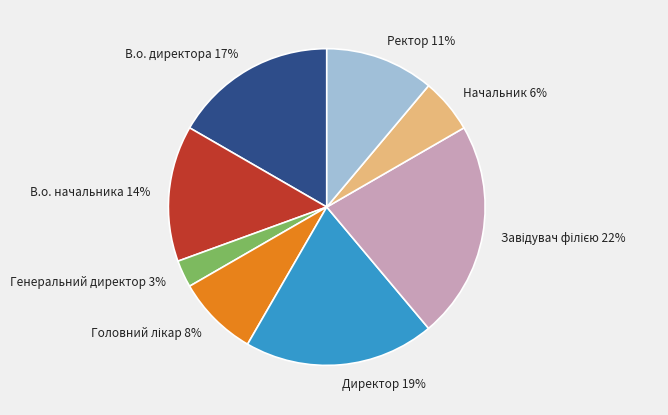

To the nearest percent, what is the combined percentage of Ректор and В.о. директора?

28%